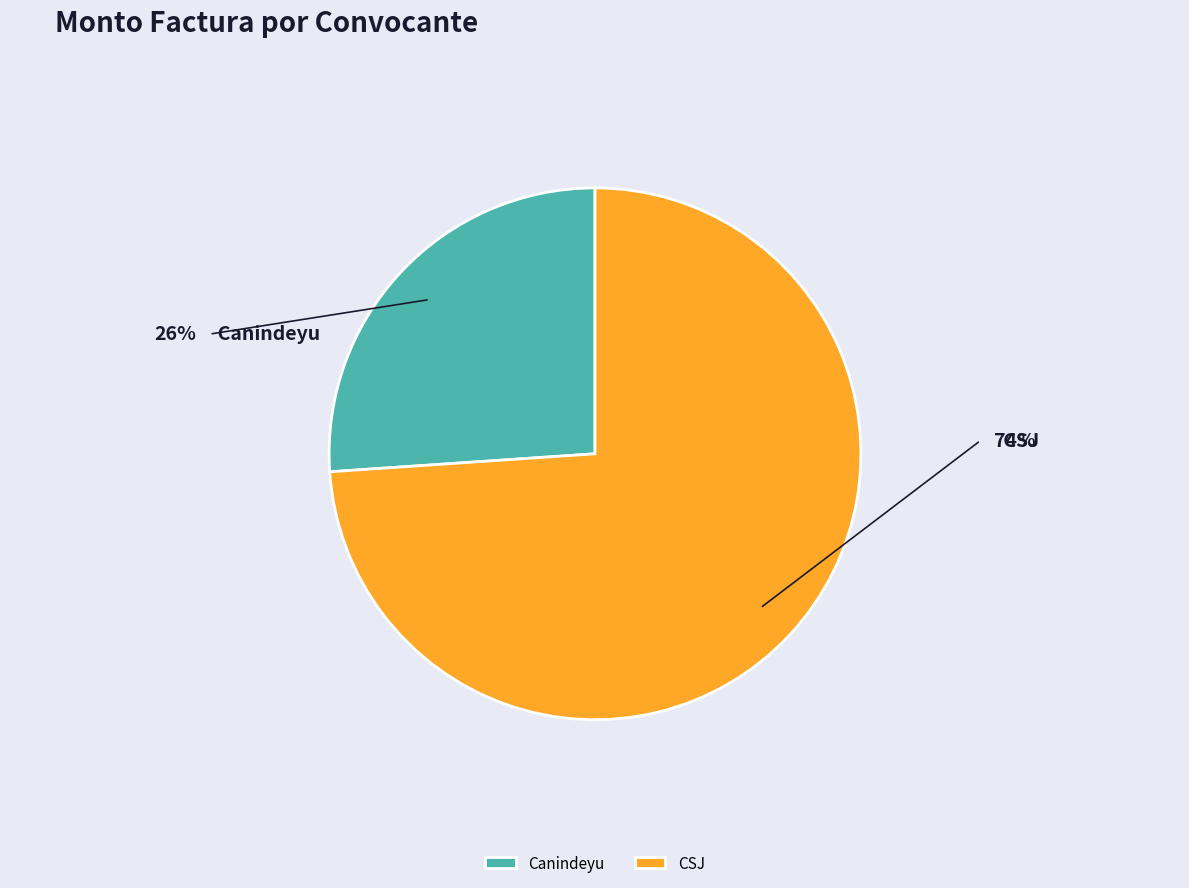

Rank the categories by value from highest to lowest.

CSJ, Canindeyu